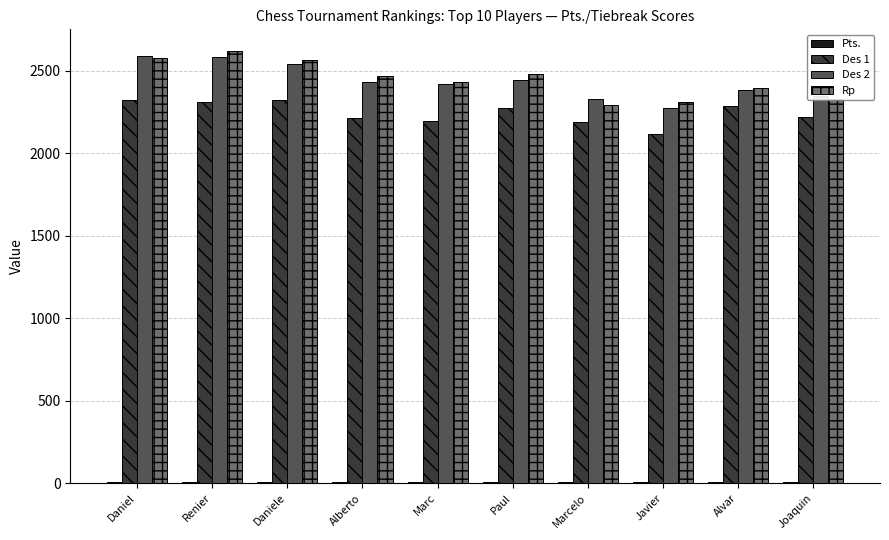

Is the value of Des 2 at Daniel greater than the value of Des 1 at Daniele?

Yes